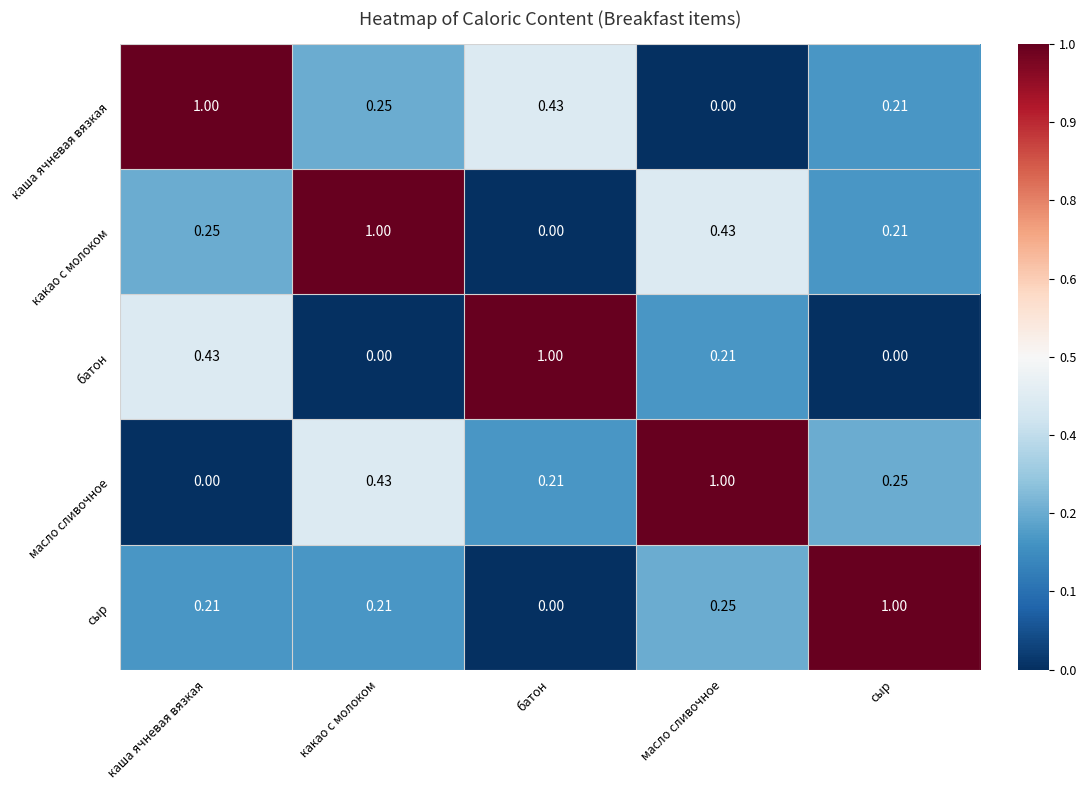

Rank the series at масло сливочное from highest to lowest value.

масло сливочное, какао с молоком, сыр, батон, каша ячневая вязкая